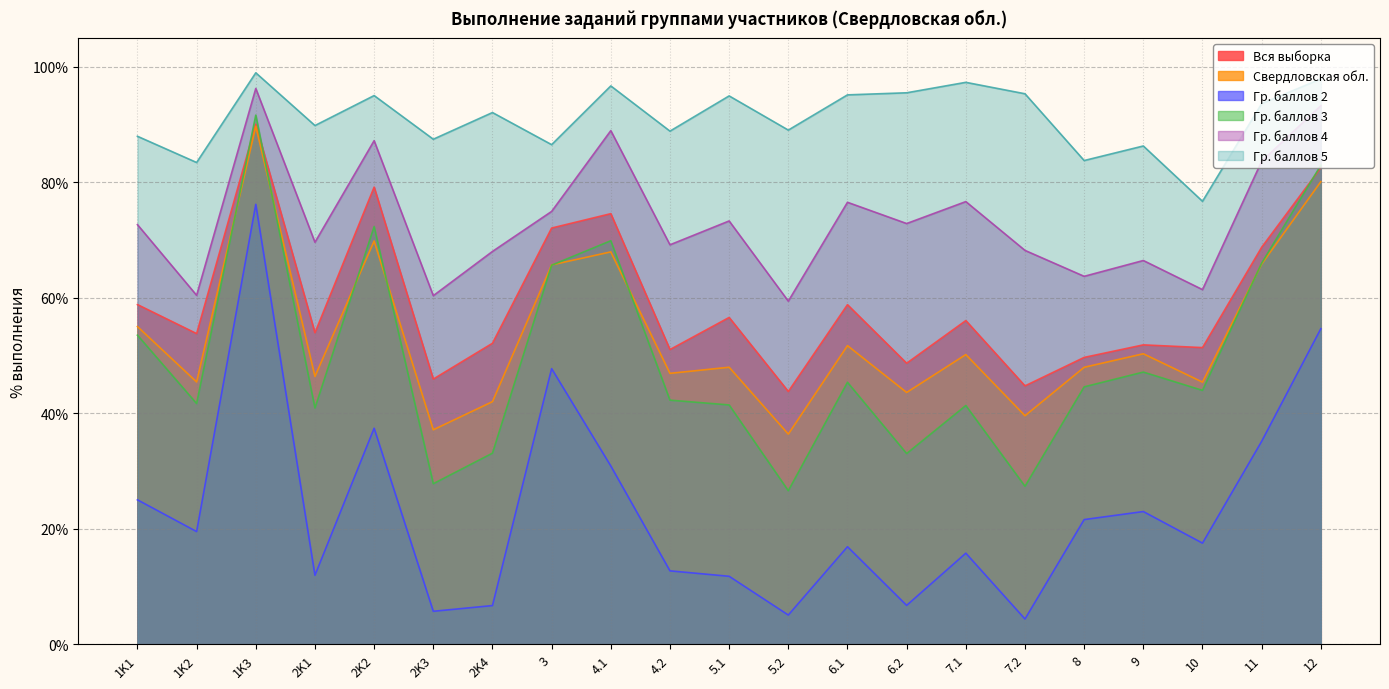

True or false: Вся выборка and Гр. баллов 4 cross at least once.

False